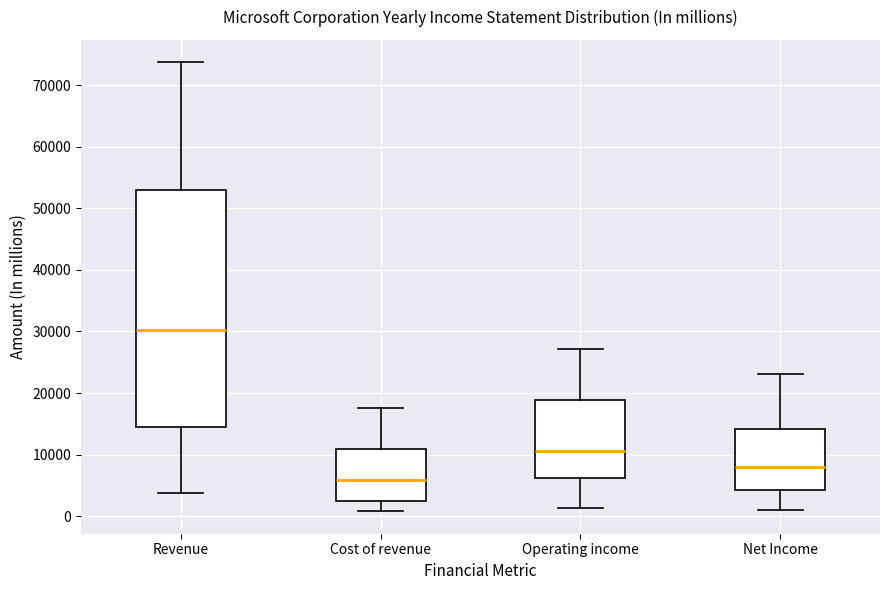

Which box is the tallest, from its lower edge to its upper edge?

Revenue